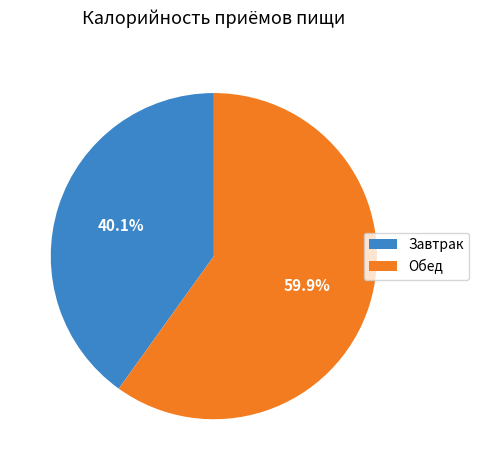

Which slice represents more than half of the pie?

Обед